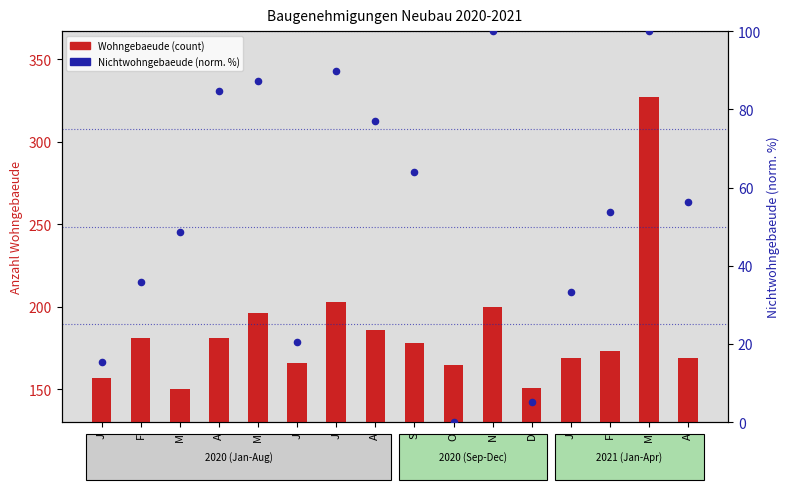

Which series has the largest total across all categories?

Wohngebaeude (count)